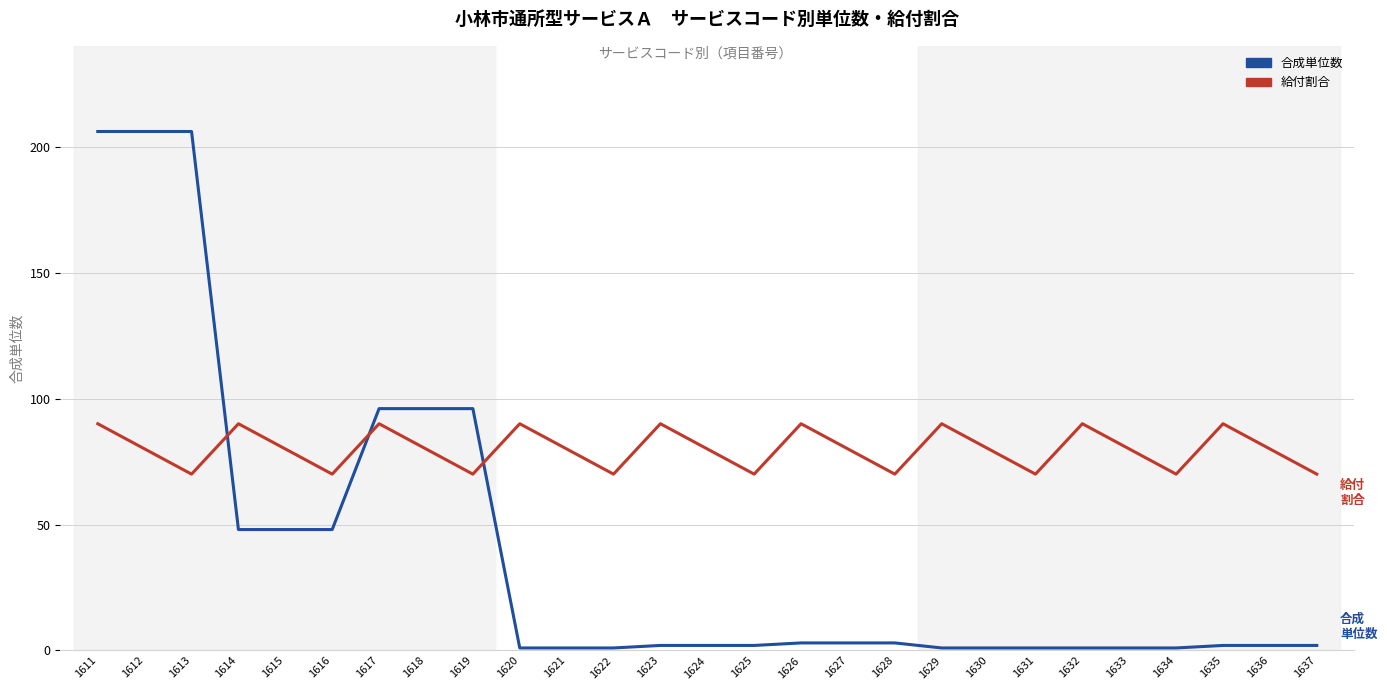

How many lines are shown in the chart?

2